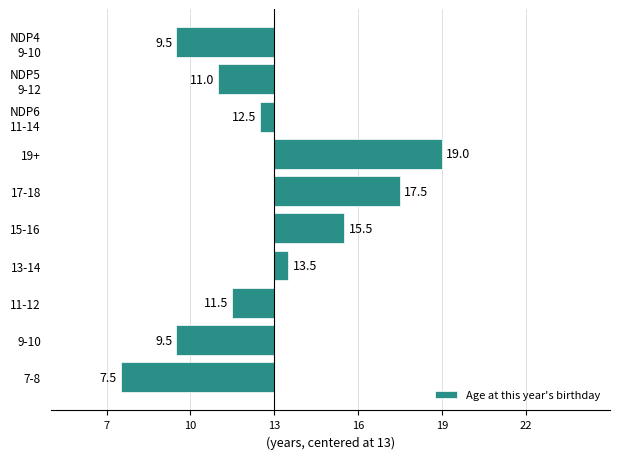

Does the chart contain any negative values?

Yes